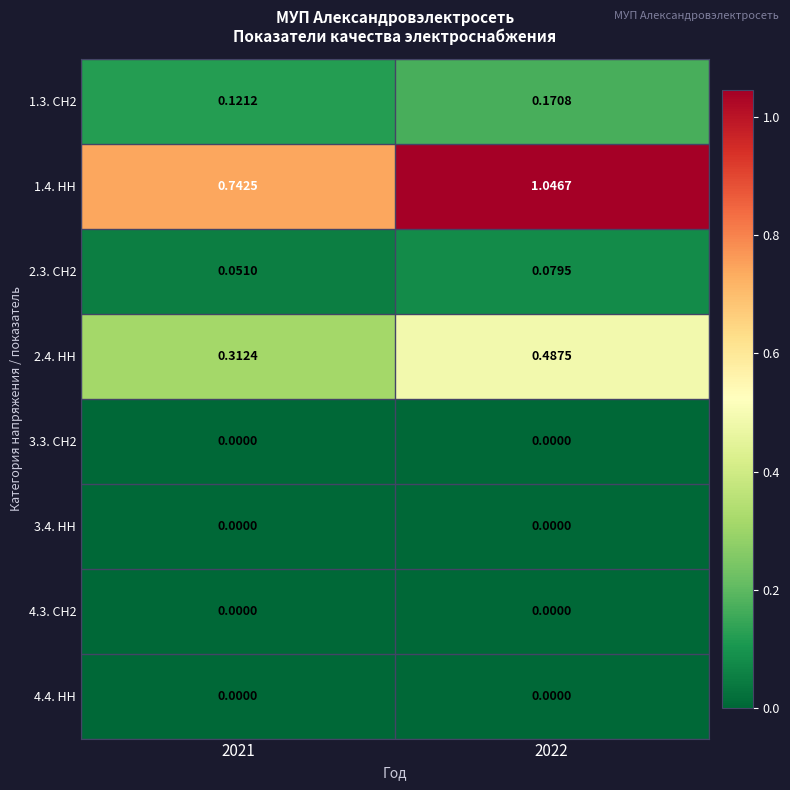

Is the value of 2.4. НН at 2022 greater than the value of 2.3. СН2 at 2021?

Yes